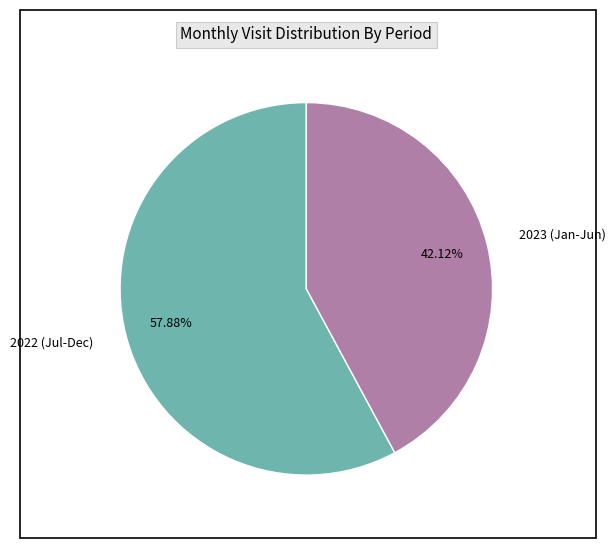

Count the number of slices in the pie.

2